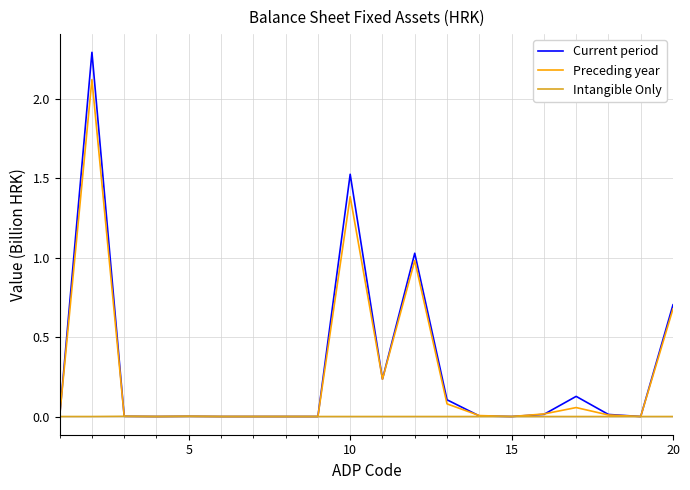

What is the greatest value displayed?

2.3